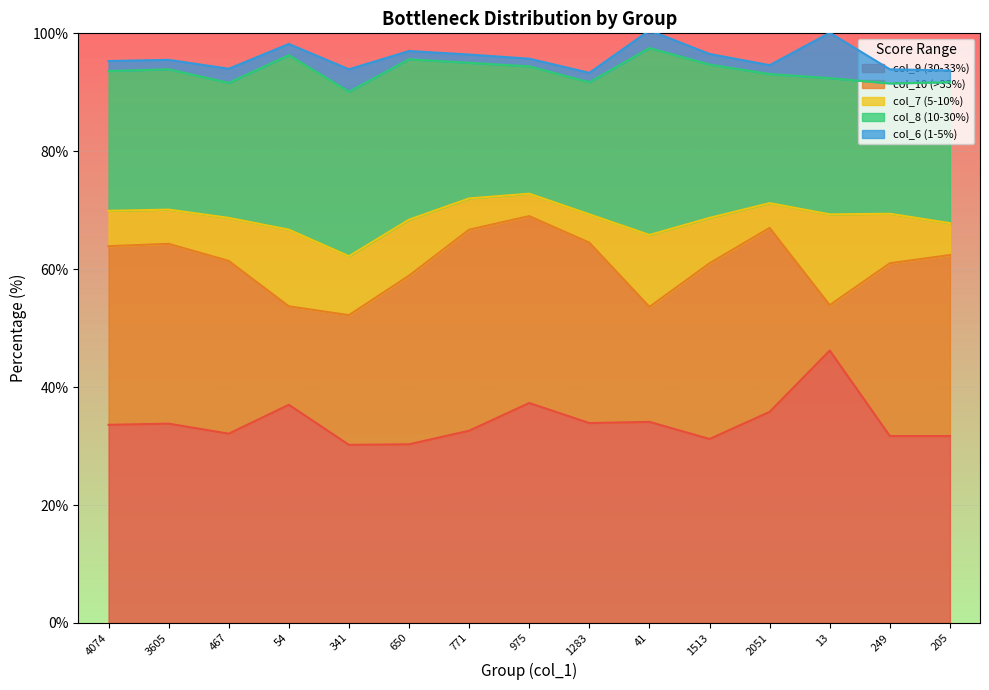

The value of col_8 (10-30%) at 54 is 17.4. True or false?

False